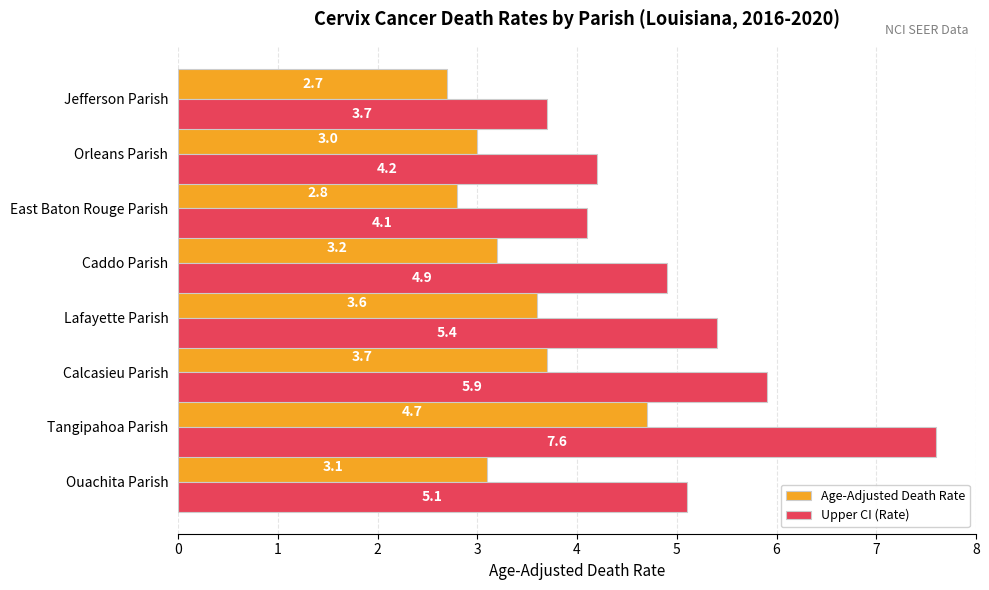

At which category is the sum across all series the highest?

Tangipahoa Parish